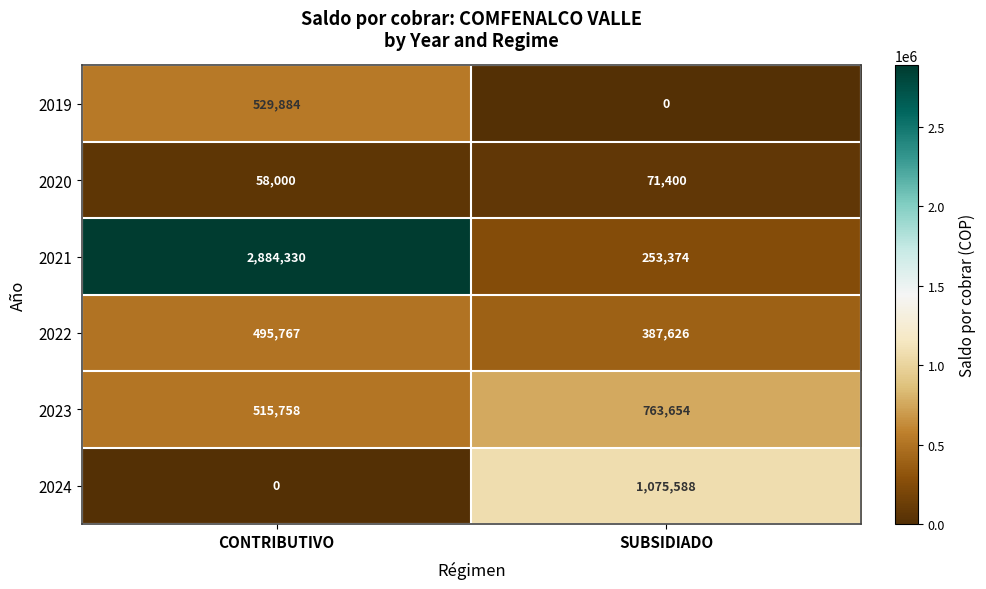

What is the total value across all series at SUBSIDIADO?

2551642